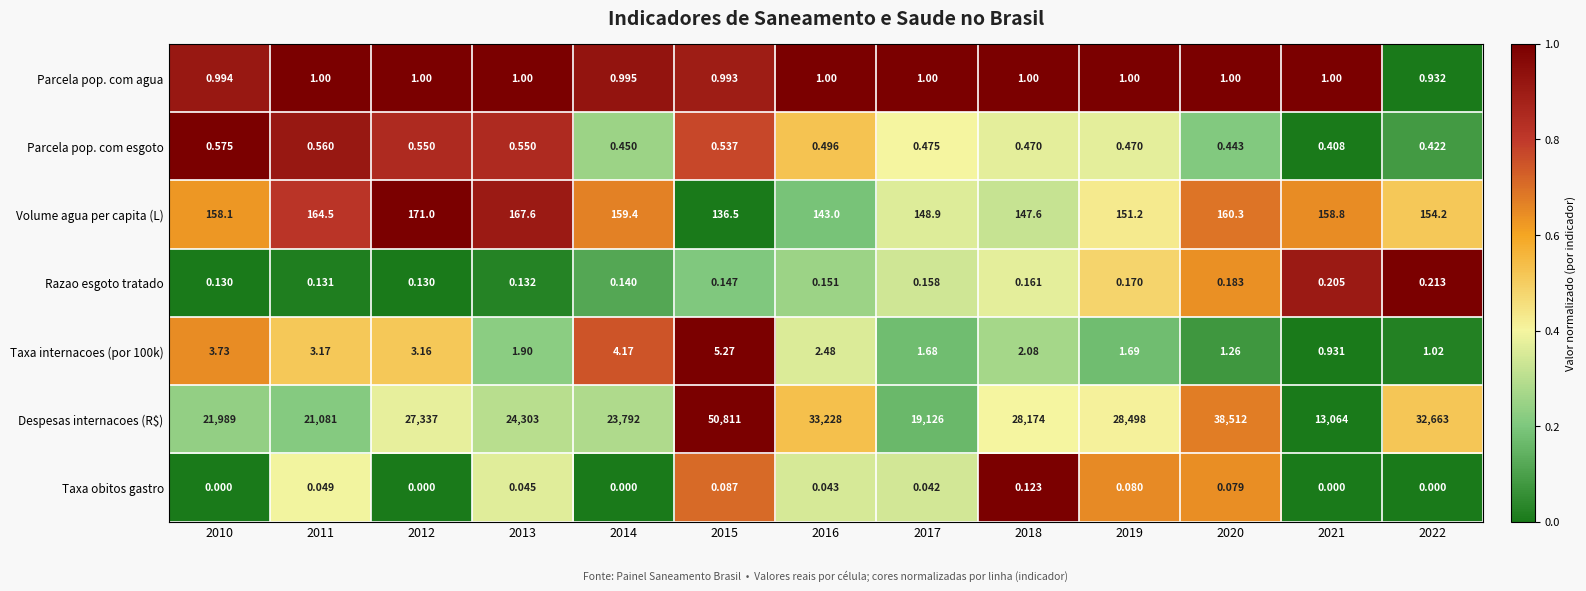

How many categories are shown in the chart?

13